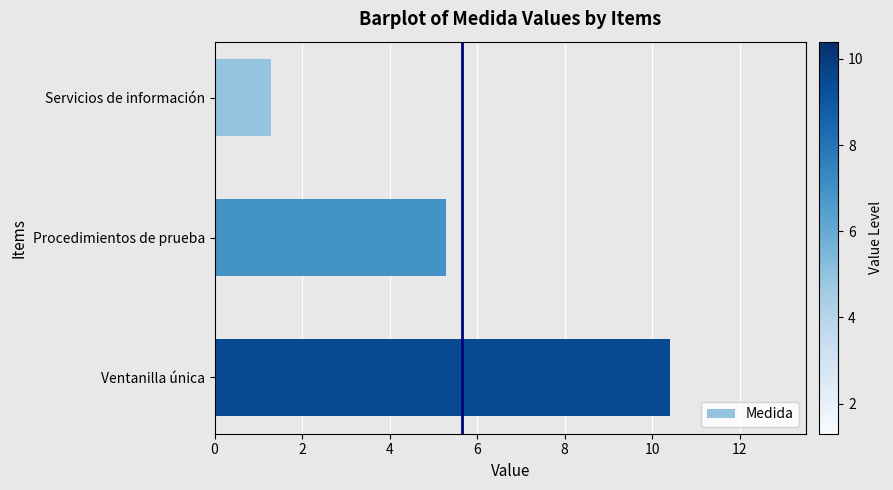

Reading bottom to top, transcribe all the data shown in this chart.

10.4	5.3	1.3